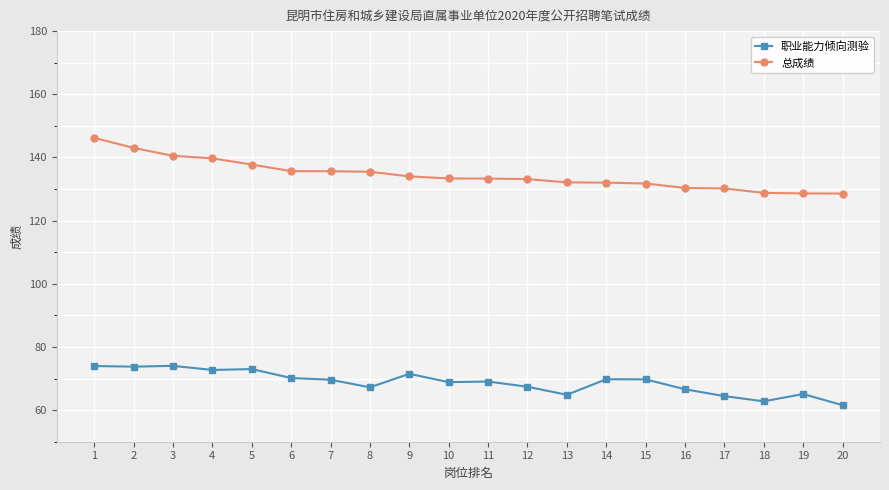

Does the chart display data point markers on the line(s)?

Yes